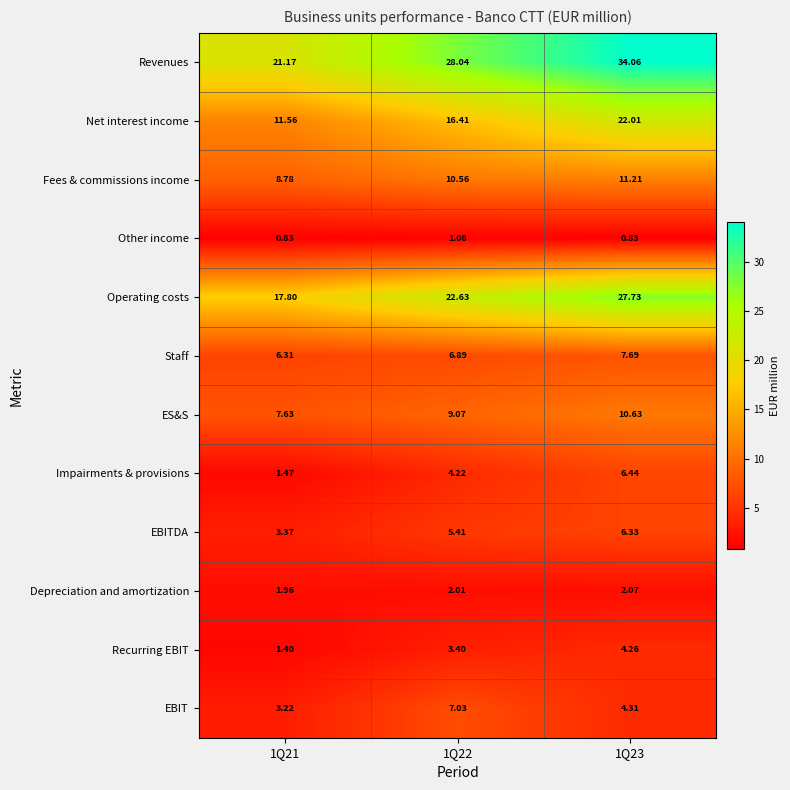

At 1Q21, list the series in order from largest to smallest.

Revenues, Operating costs, Net interest income, Fees & commissions income, ES&S, Staff, EBITDA, EBIT, Depreciation and amortization, Impairments & provisions, Recurring EBIT, Other income